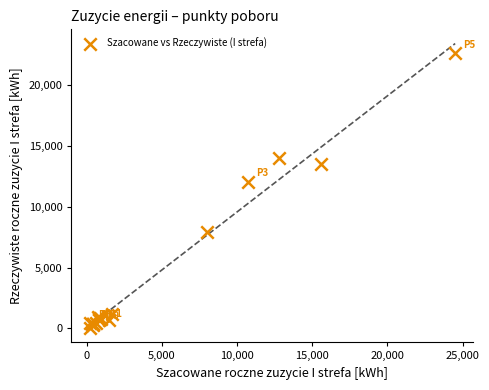

What Y value in the scatter plot is closest to 11329?

12084